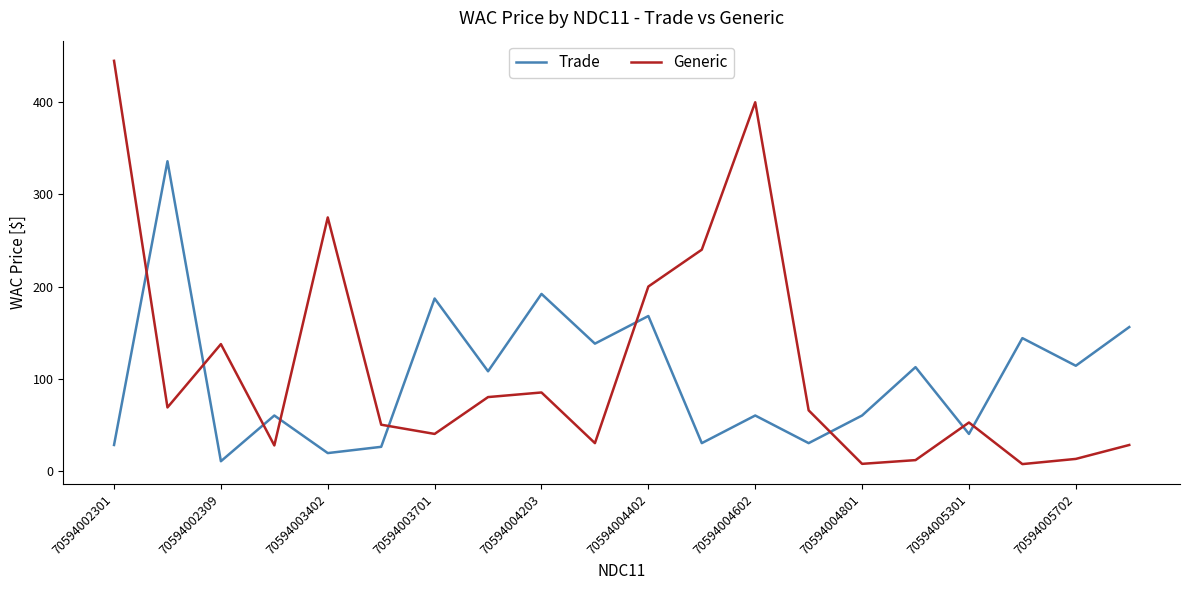

How many times do Trade and Generic cross each other?

9